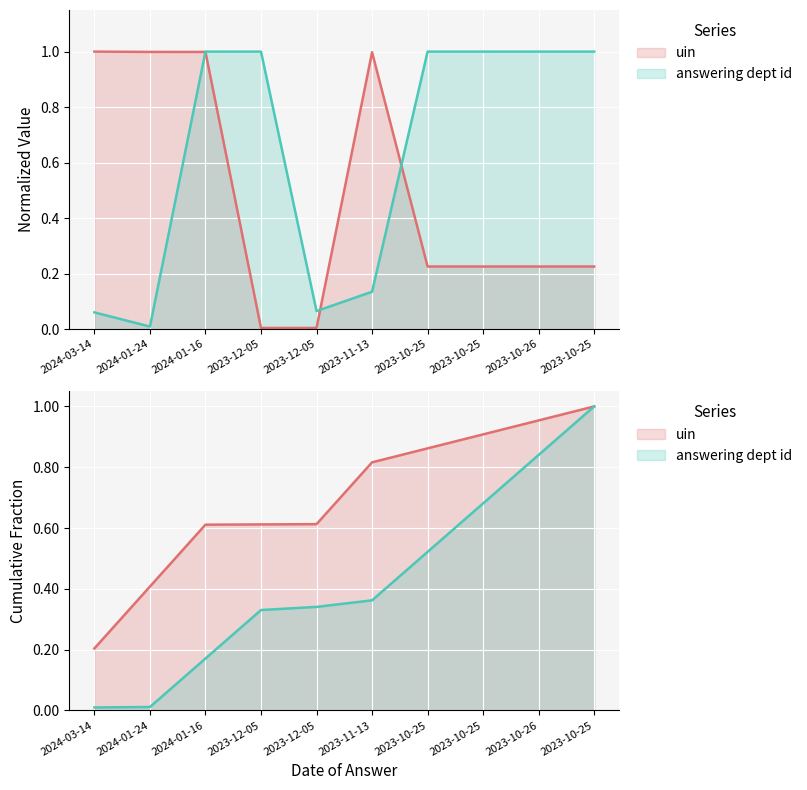

Reading right to left, what are all the values shown in this chart?

uin: 0.2	0.2	0.2	0.2	1.0	0.0	0.0	1.0	1.0	1.0
answering dept id: 1.0	1.0	1.0	1.0	0.1	0.1	1.0	1.0	0.0	0.1